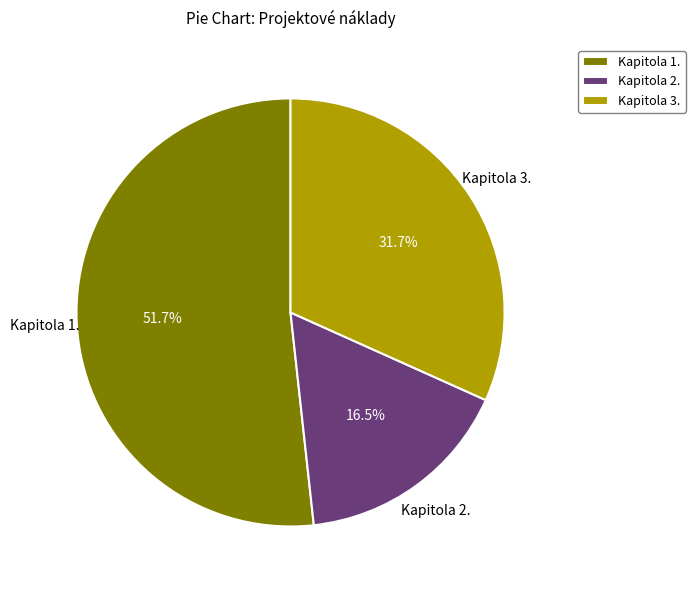

Which has a higher value, Kapitola 1. or Kapitola 3.?

Kapitola 1.